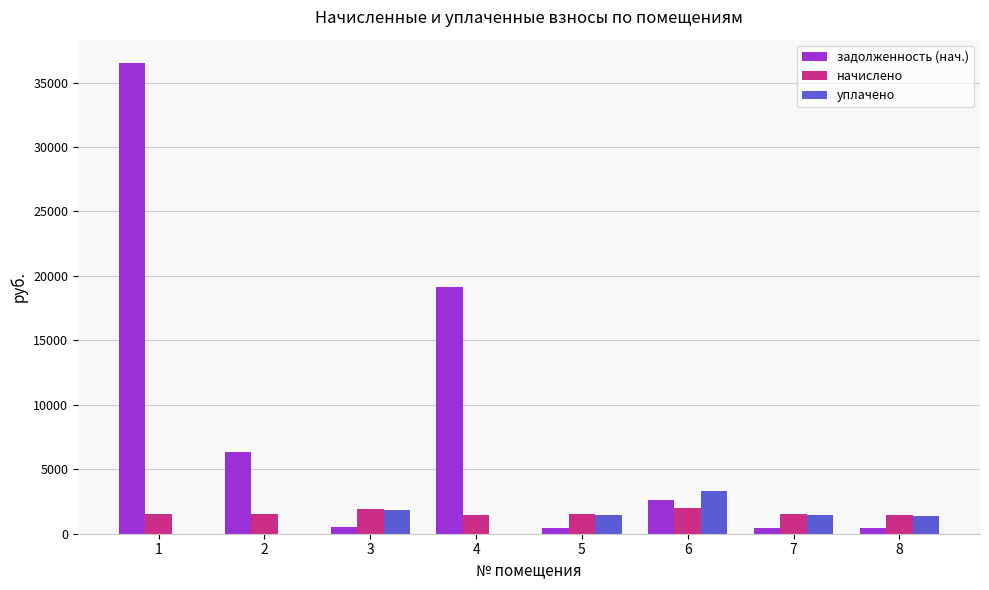

Between 2 and 4, which series saw the biggest shift?

задолженность (нач.)